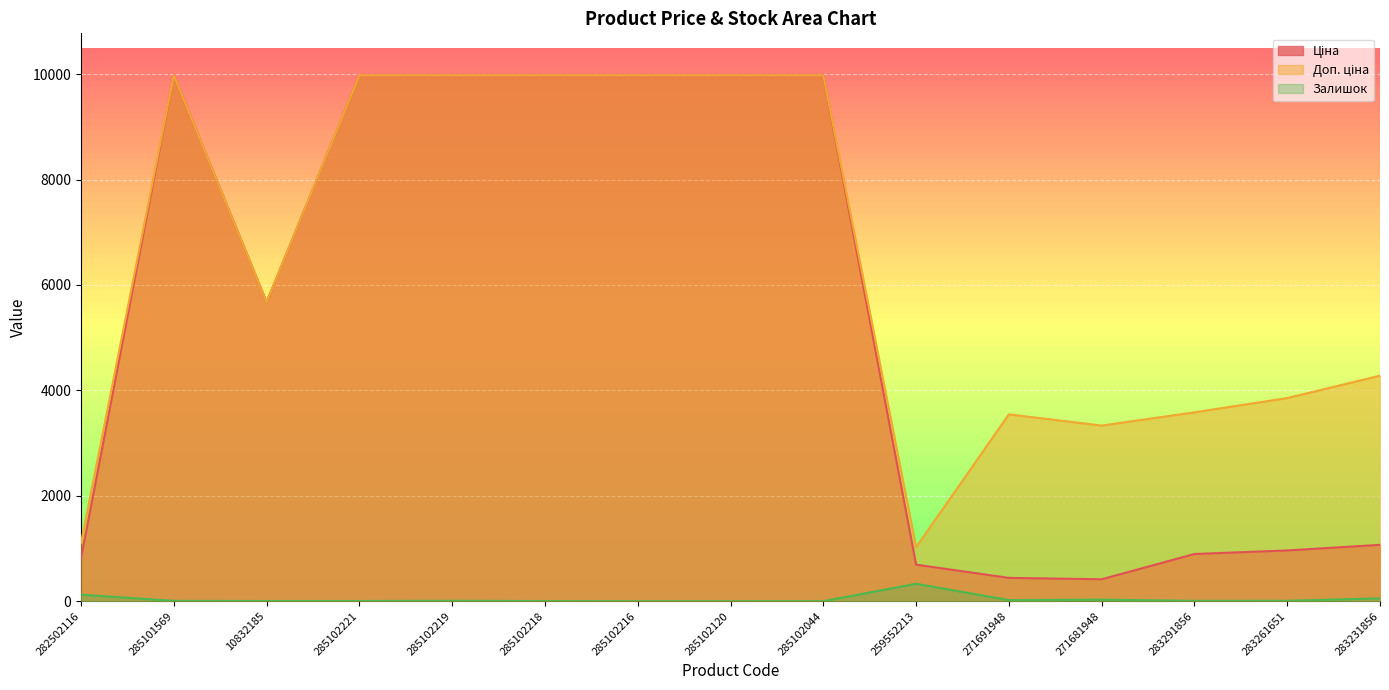

List the series in order of their peak value, lowest first.

Залишок, Ціна, Доп. ціна